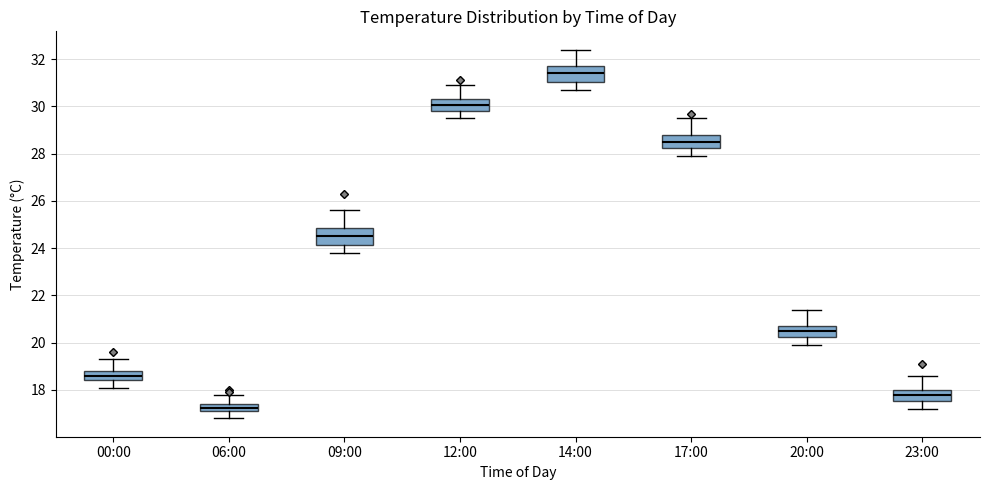

Where does the lower whisker of the box for 09:00 end on the y-axis? The values are not printed on the chart, so give them approximately, as read against the axis.

23.8